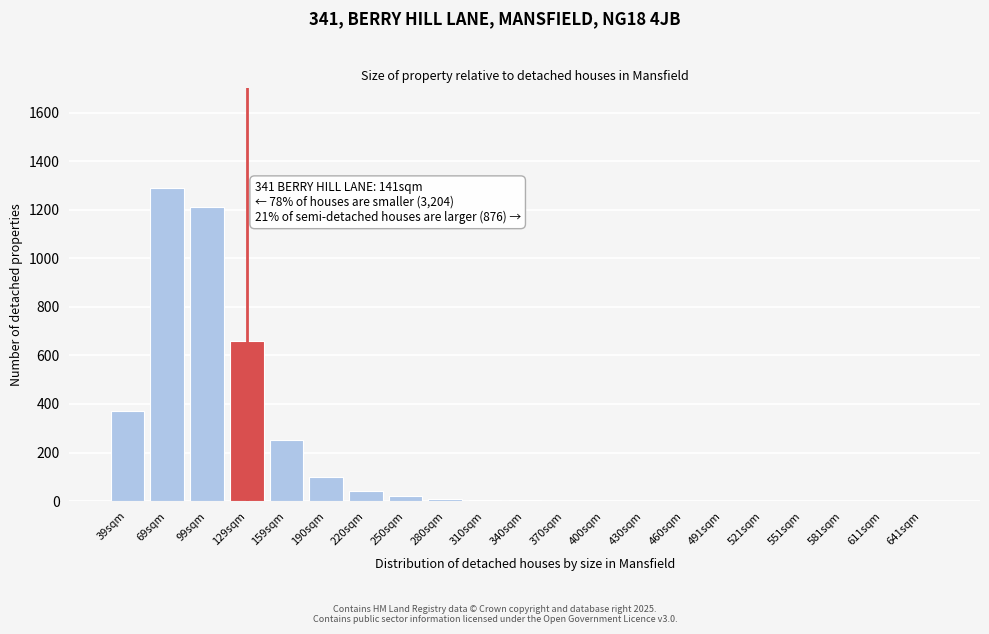

What is the sum of all values?

3965